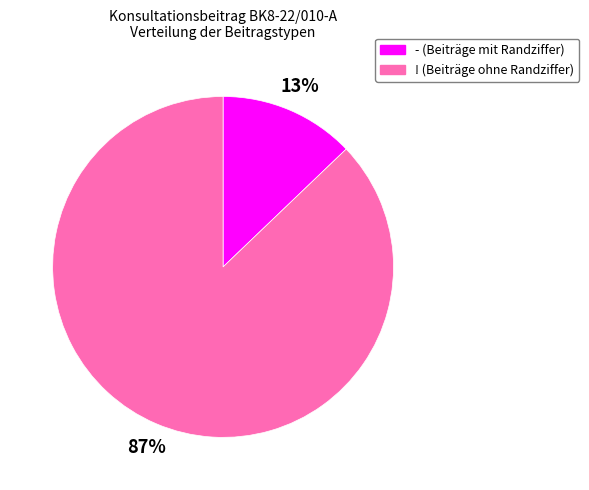

Rank the categories by value from highest to lowest.

!, -